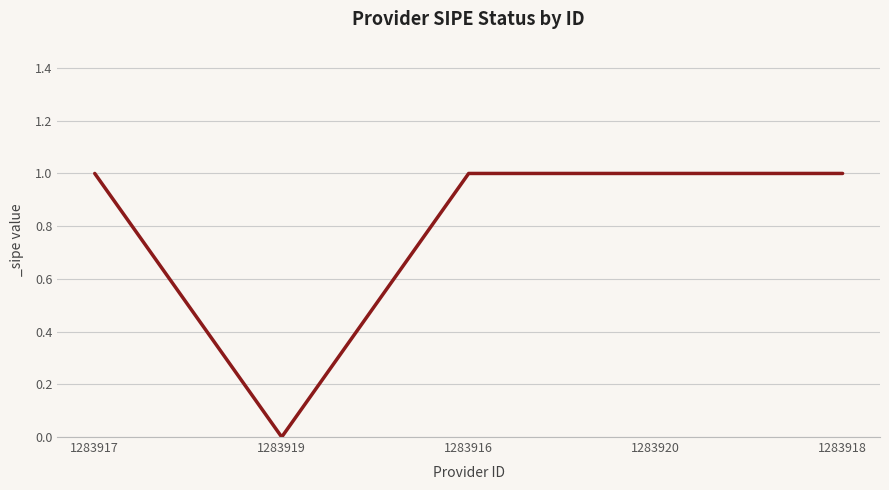

True or false: the data shows 1 at 1283920.

True